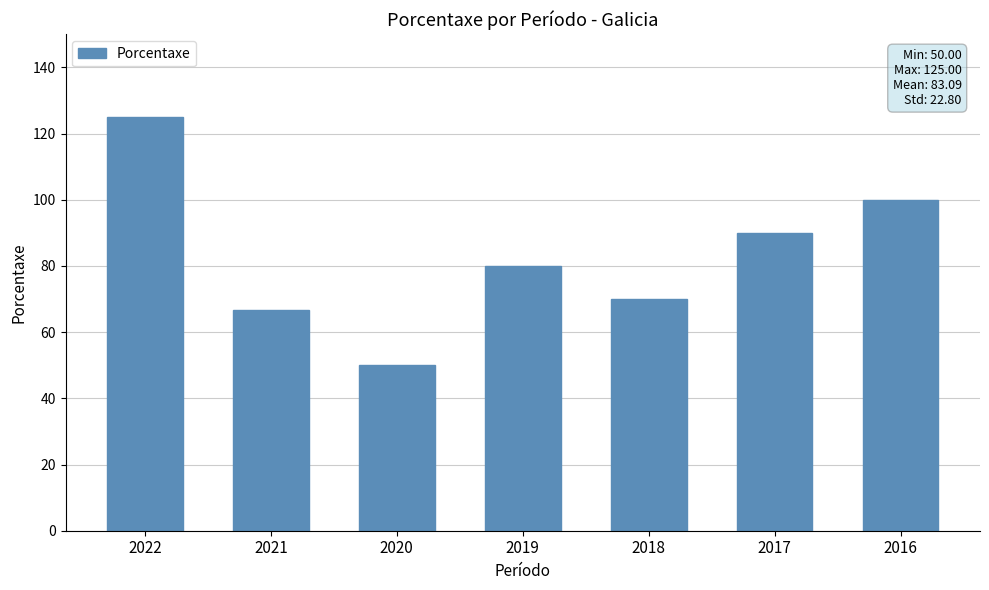

Reading left to right, list all the values displayed in this chart.

2022=125.0	2021=66.6	2020=50.0	2019=80.0	2018=70.0	2017=90.0	2016=100.0